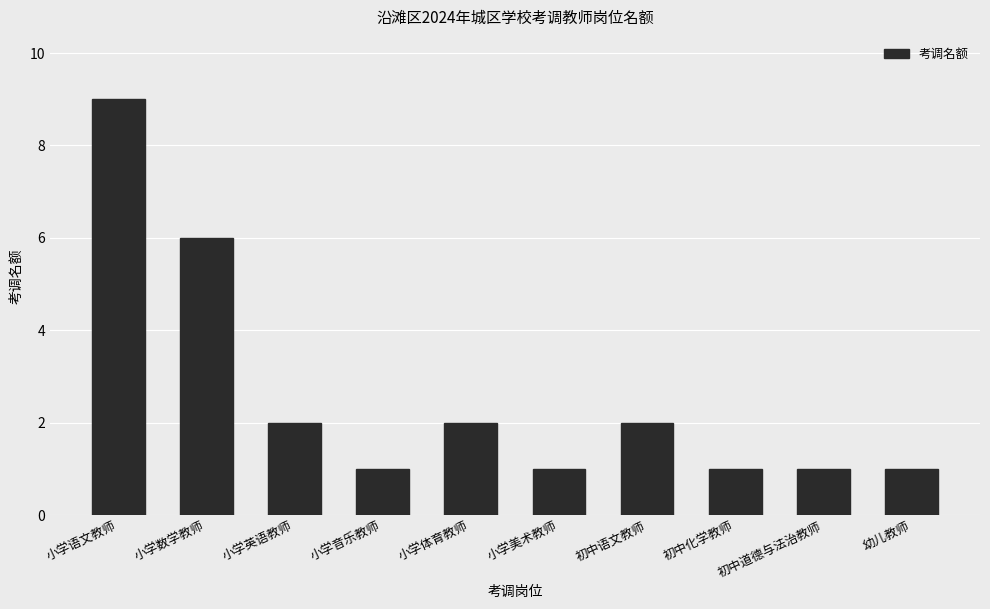

The chart shows a value of 0 at 小学音乐教师. True or false?

False